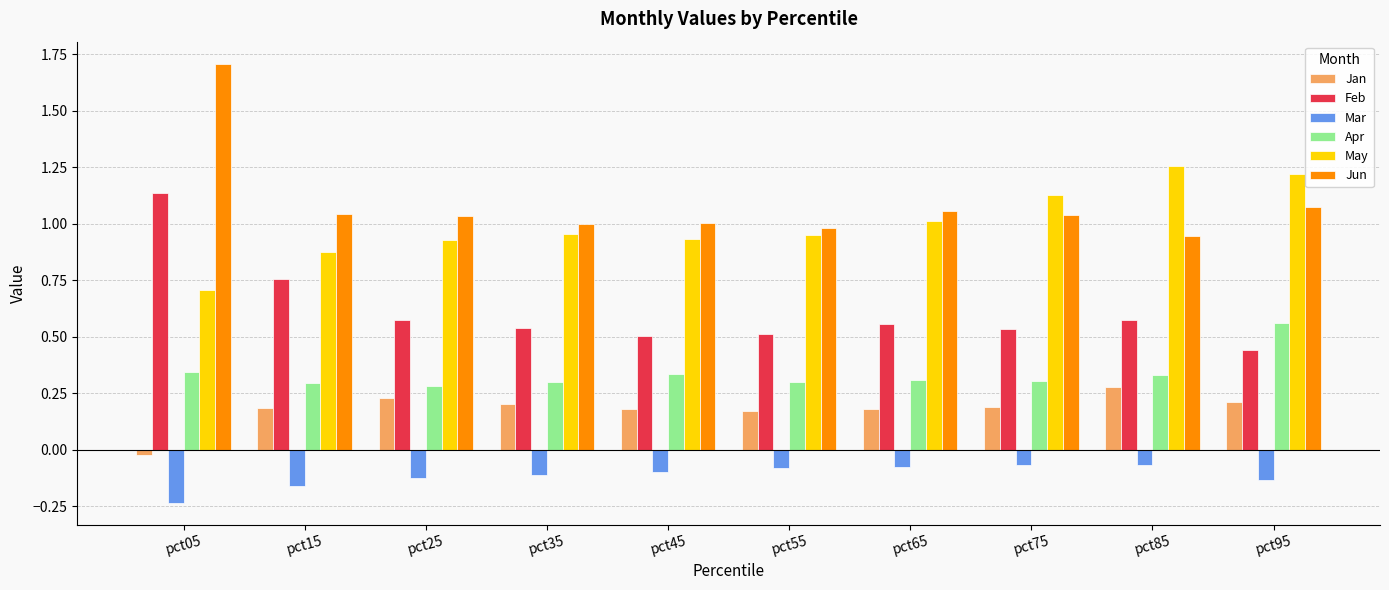

Which series has the largest range (max minus min)?

Jun